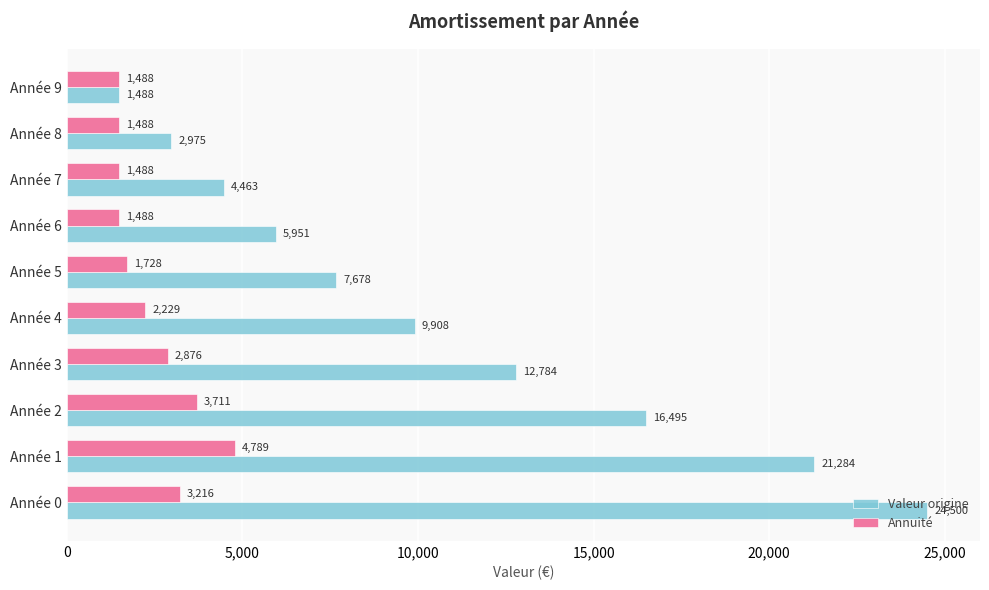

True or false: Valeur origine has a value of 13702.4 at Année 1.

False